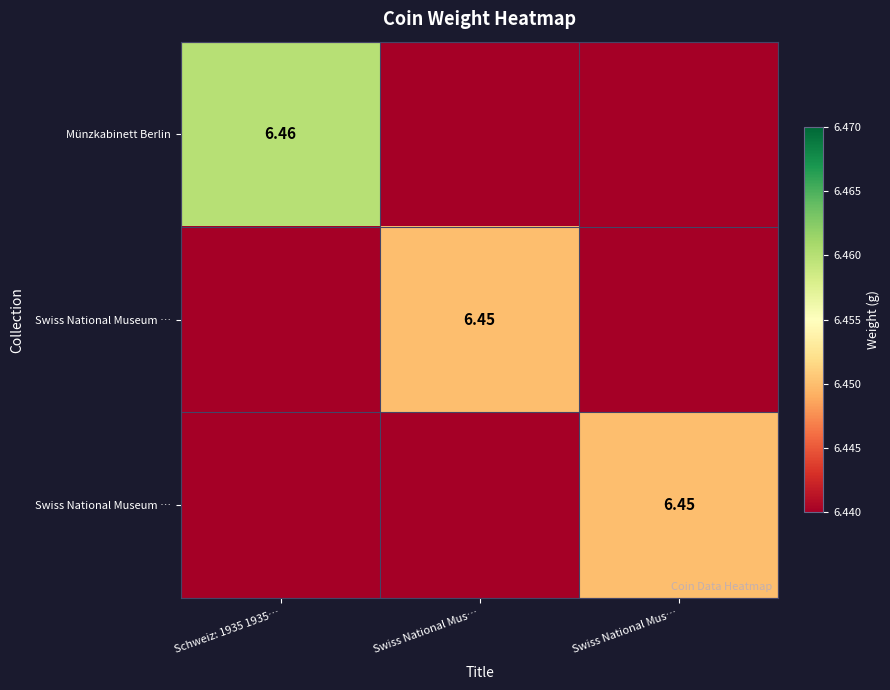

Count the number of data series in this chart.

3